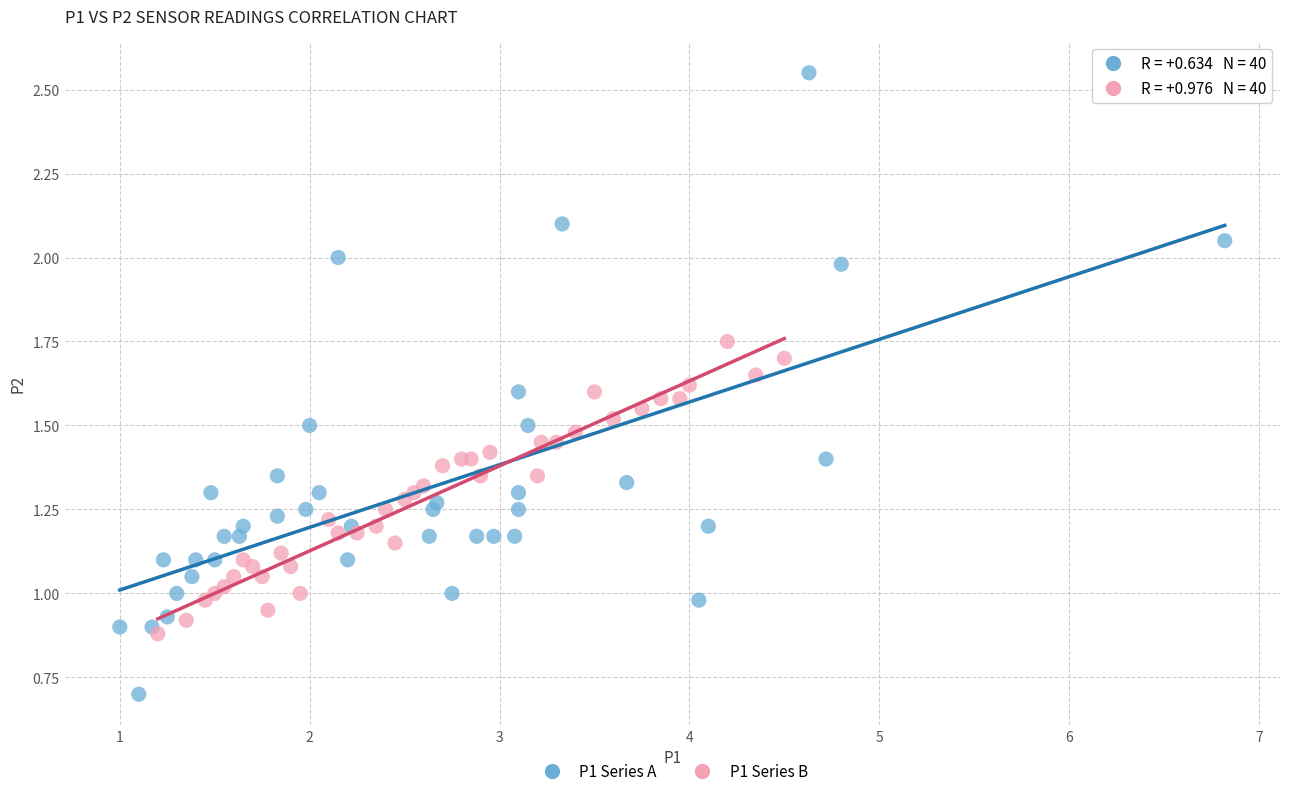

What are all the series names shown in the legend?

P1 Series A, P1 Series B